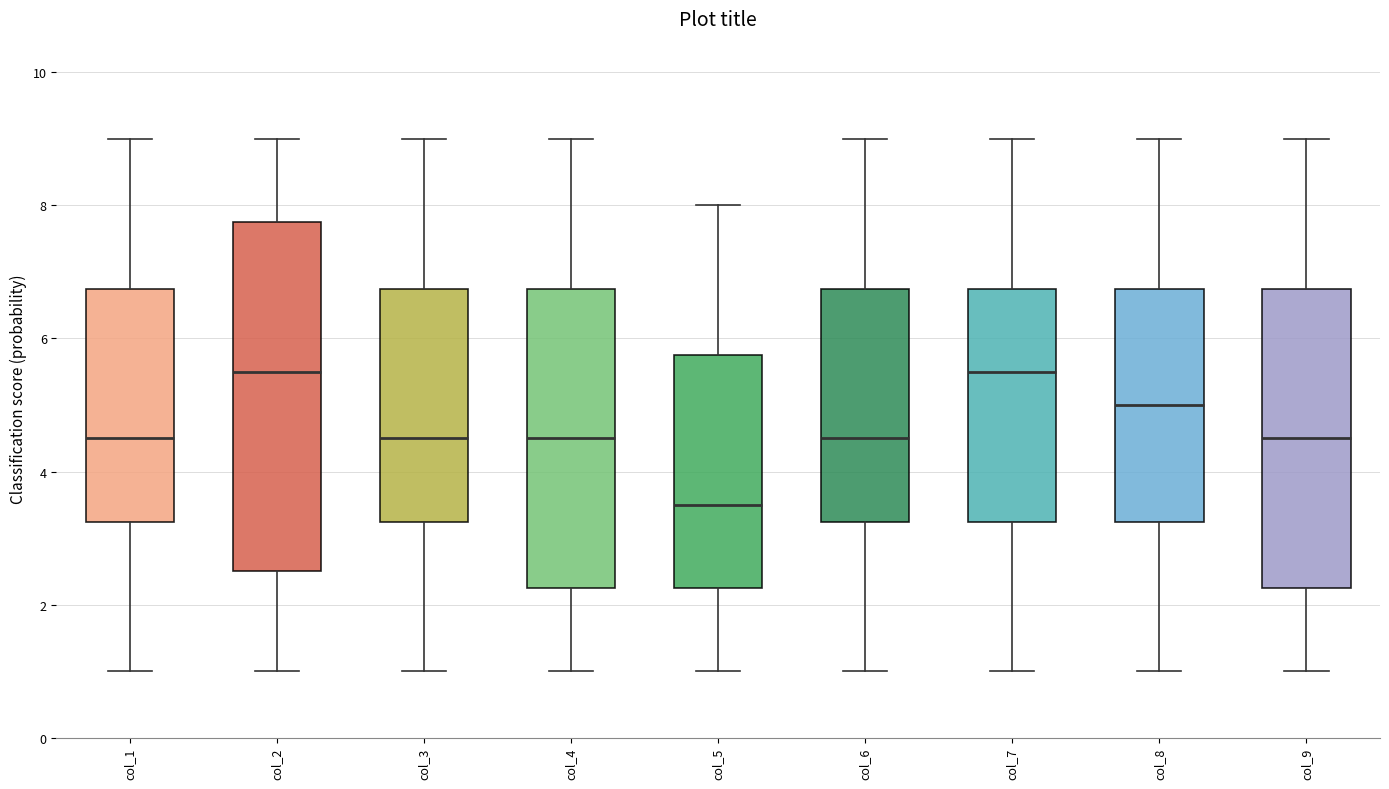

Where does the lower whisker of the box for col_5 end on the y-axis? The values are not printed on the chart, so give them approximately, as read against the axis.

1.0